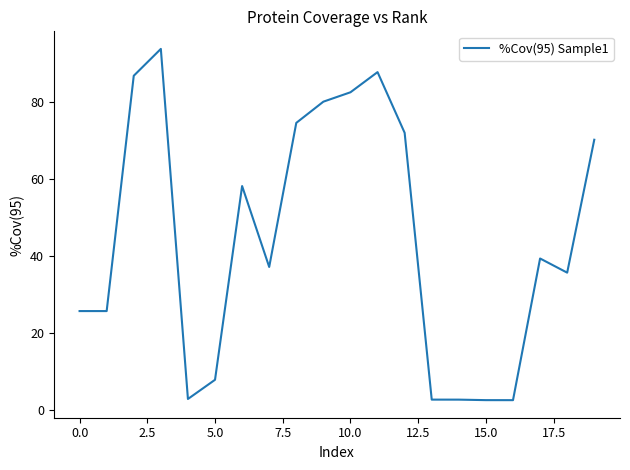

What is the minimum value shown in the chart?

2.5